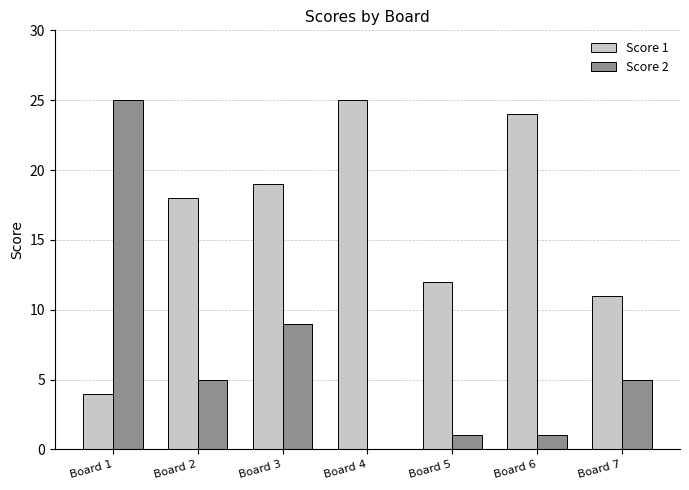

The value of Score 1 at Board 4 is 25. True or false?

True